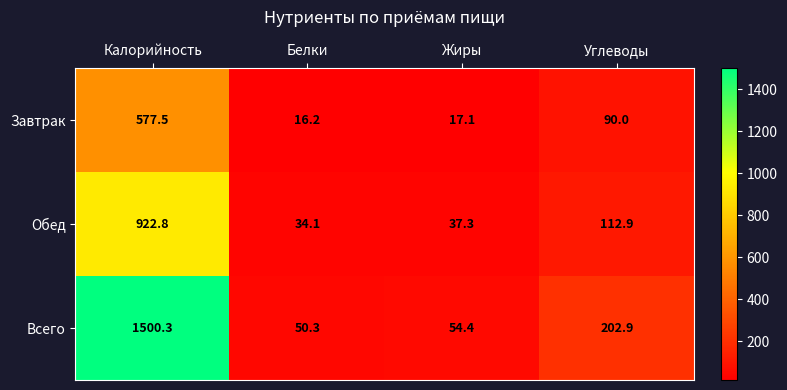

How many data points does each series have?

4